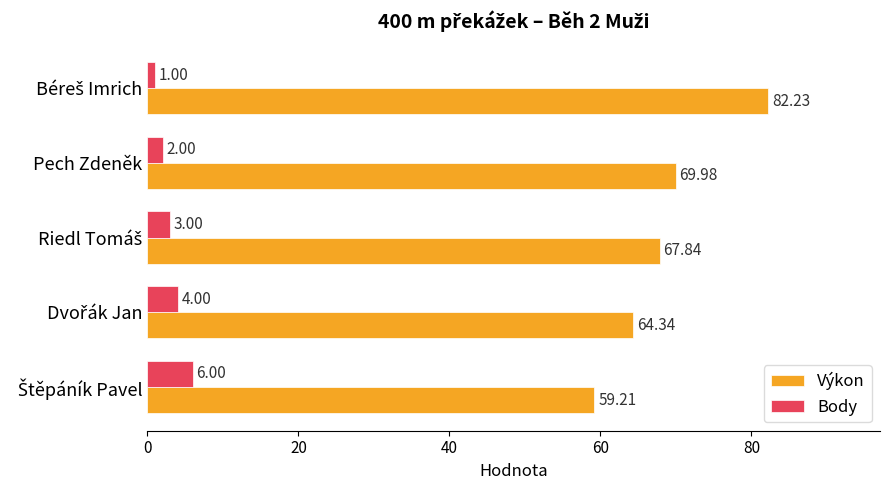

What is the maximum value shown in the chart?

82.2